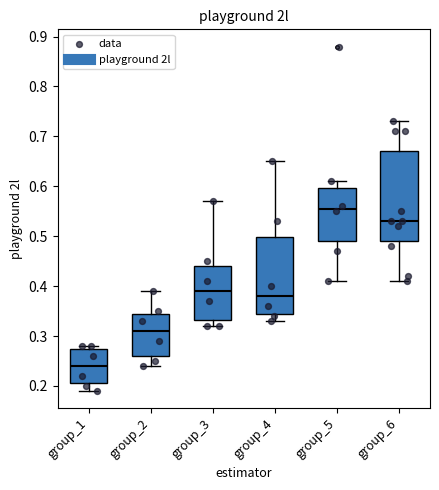

Reading left to right, transcribe this box plot: for each box, give where its median line is, the range the box spans, and where its two whiskers end, as read against the y-axis. The values are not printed on the chart, so give them approximately, as read against the axis.

group_1: median 0.24, box 0.21 to 0.28, whiskers 0.19 to 0.28 (just above the box's upper edge)
group_2: median 0.31, box 0.26 to 0.35, whiskers 0.24 to 0.39
group_3: median 0.39, box 0.33 to 0.44, whiskers 0.32 to 0.57
group_4: median 0.38, box 0.35 to 0.50, whiskers 0.33 to 0.65
group_5: median 0.56, box 0.49 to 0.60, whiskers 0.41 to 0.61
group_6: median 0.53, box 0.49 to 0.67, whiskers 0.41 to 0.73